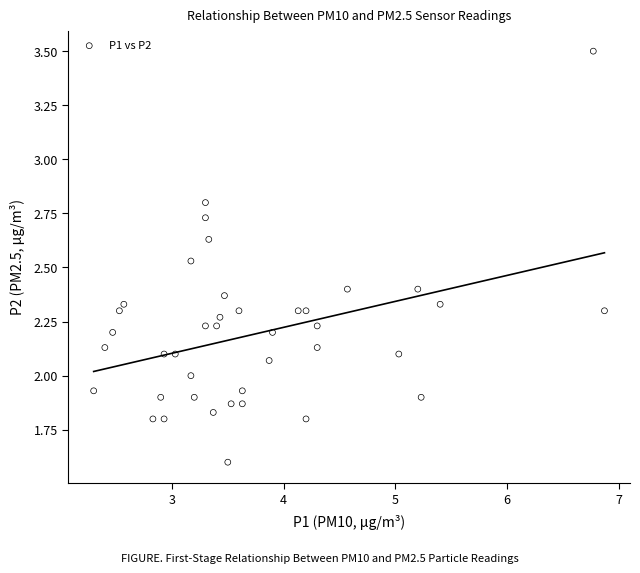

What is the range of X values (max minus min)?

4.6